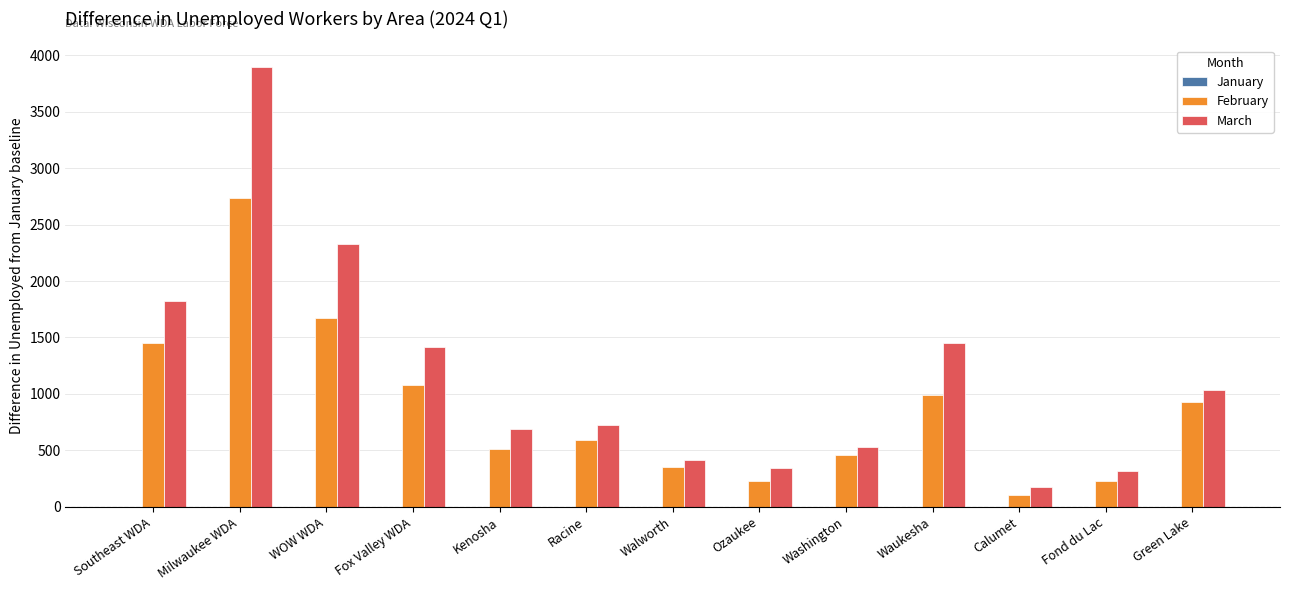

What is the spread (max minus min) of values at Milwaukee WDA?

1158